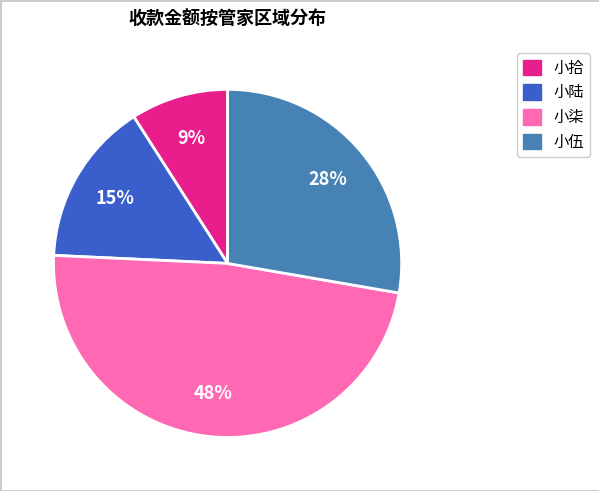

Does any single category account for the majority?

No